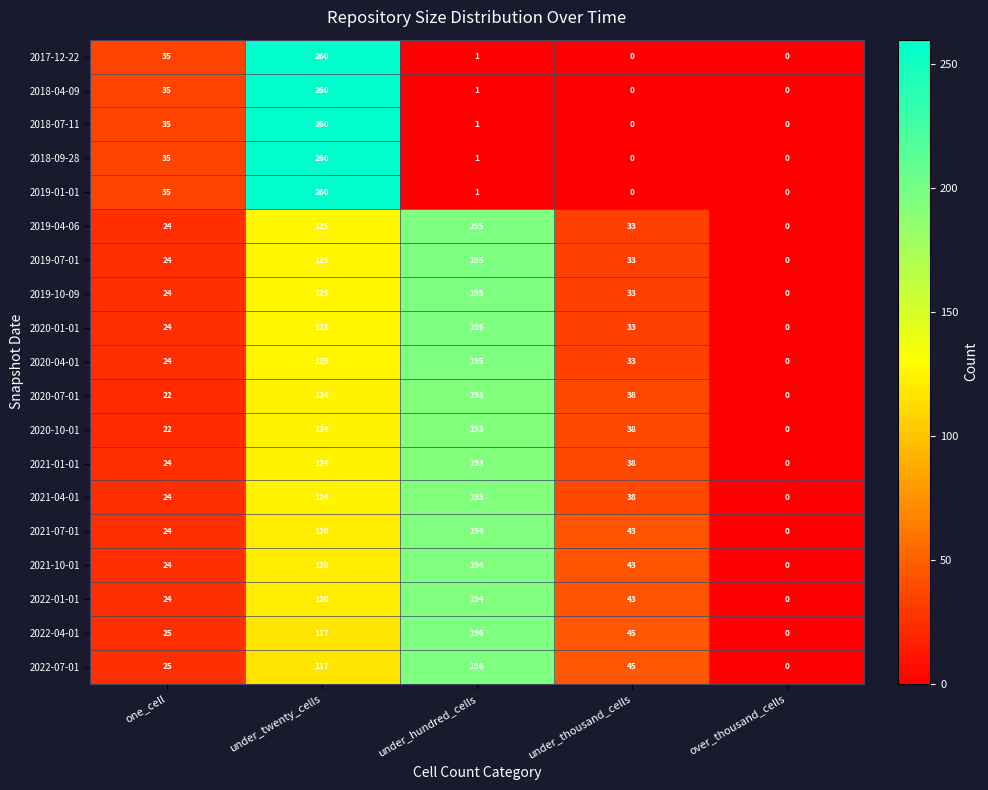

The value of 2019-10-09 at under_twenty_cells is 125. True or false?

True